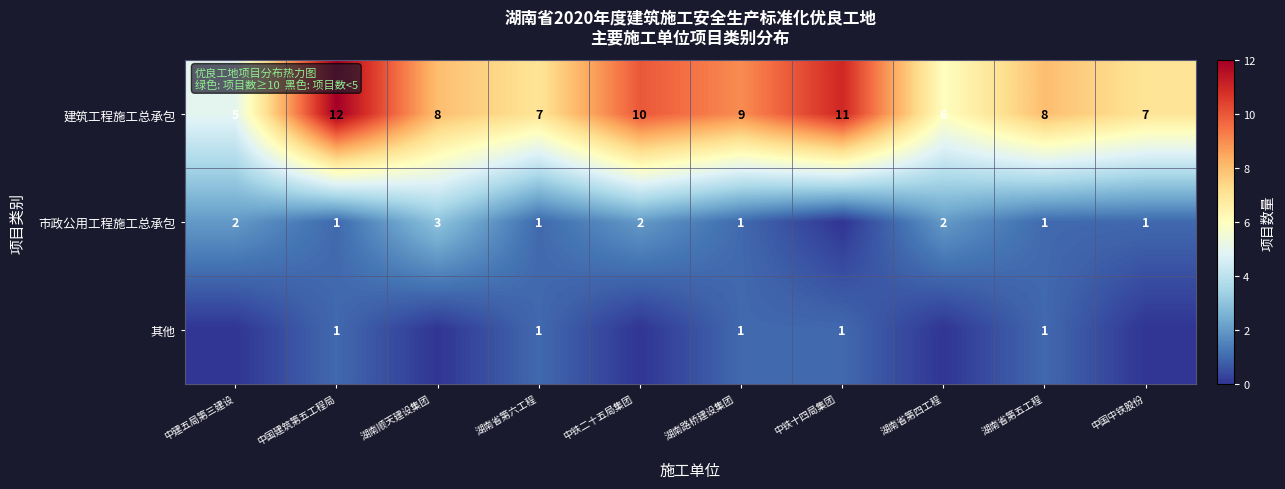

What is the lowest value of the 建筑工程施工总承包 series?

5